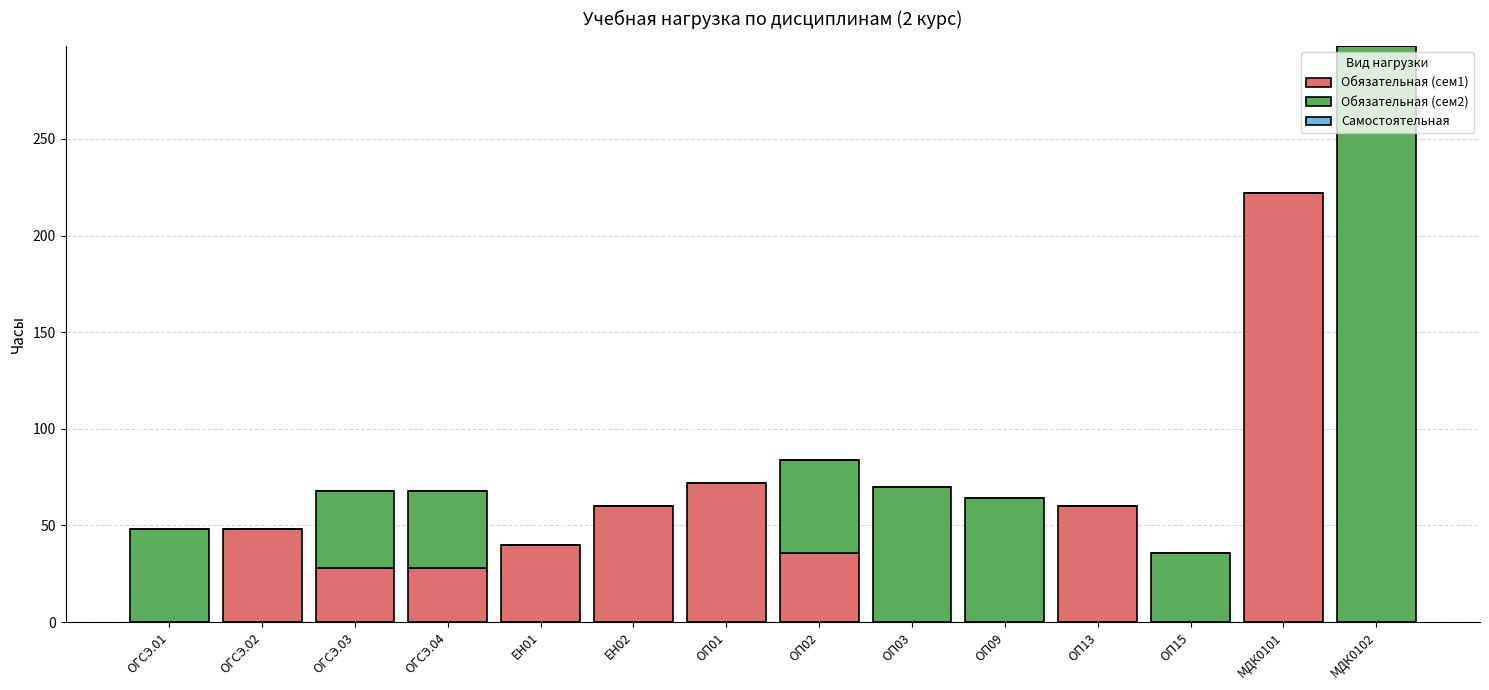

What is the total value across all series at ОП13?

60